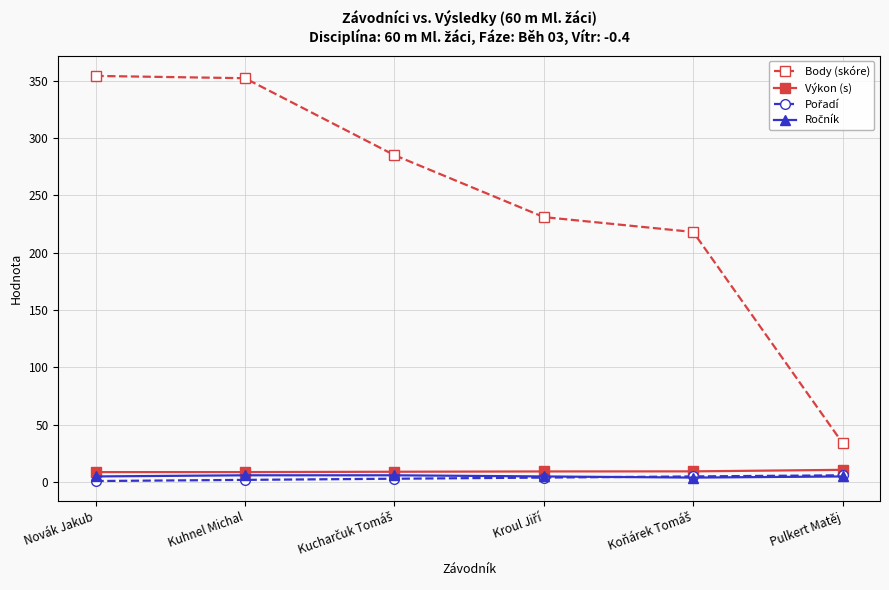

Is it true that Body (skóre) equals 17.9 at Pulkert Matěj?

False